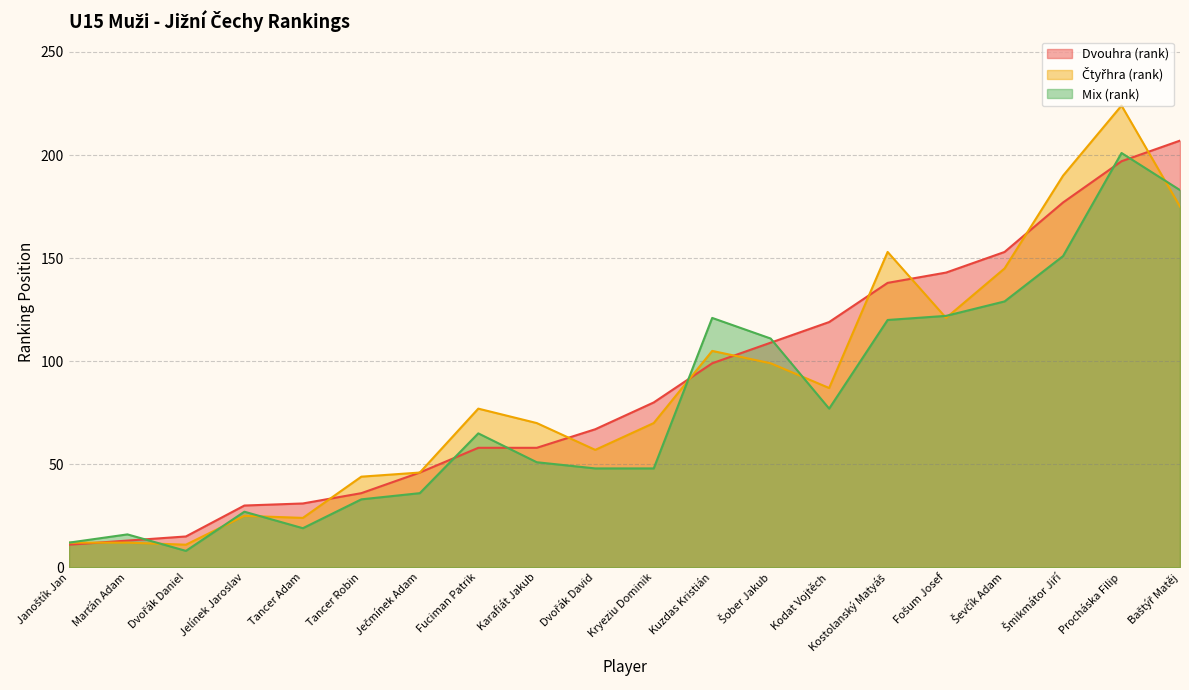

At which category is the sum across all series the highest?

Procháska Filip